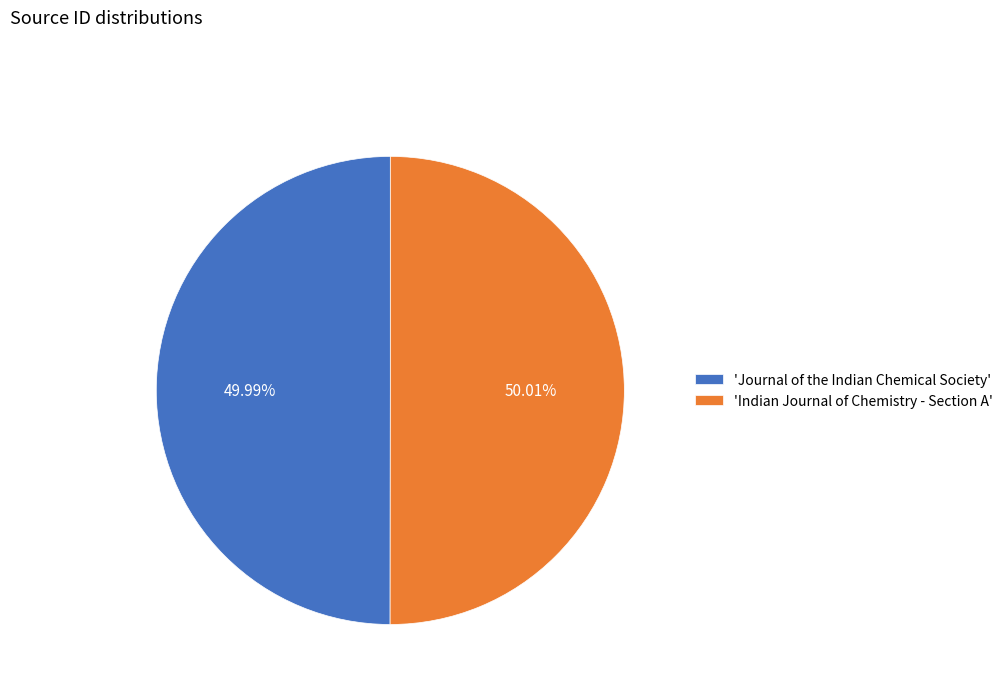

What is the ratio of the value at 'Journal of the Indian Chemical Society' to the value at 'Indian Journal of Chemistry - Section A'?

1.0